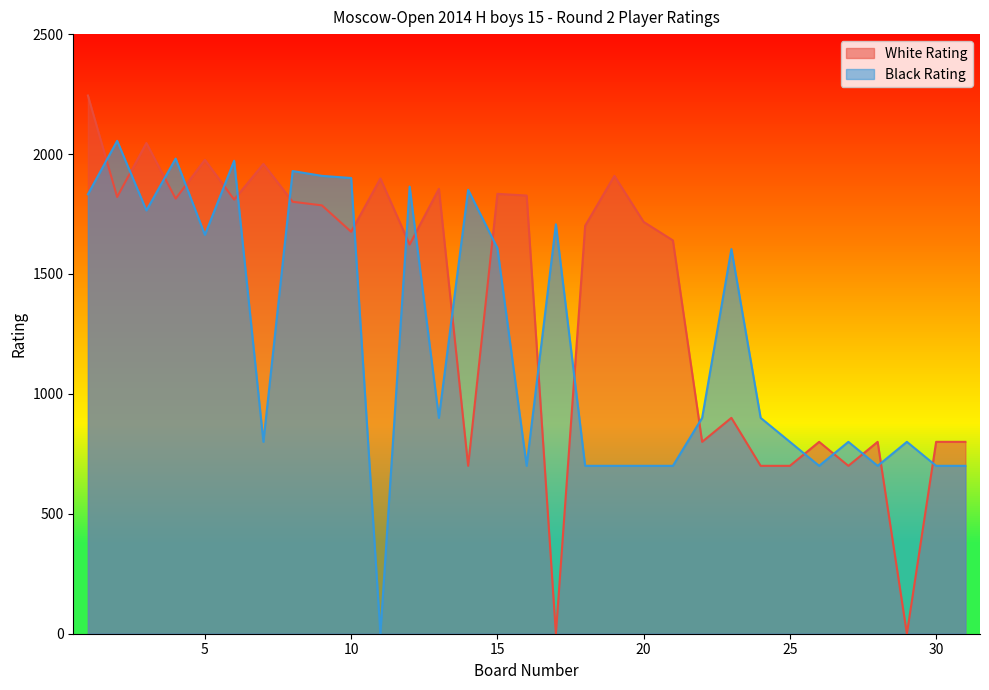

Which category has the lowest value in the Black Rating series?

11